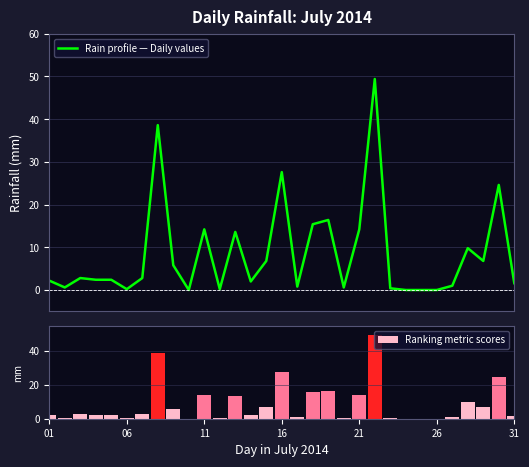

At how many categories does at least one series exceed 16?

5